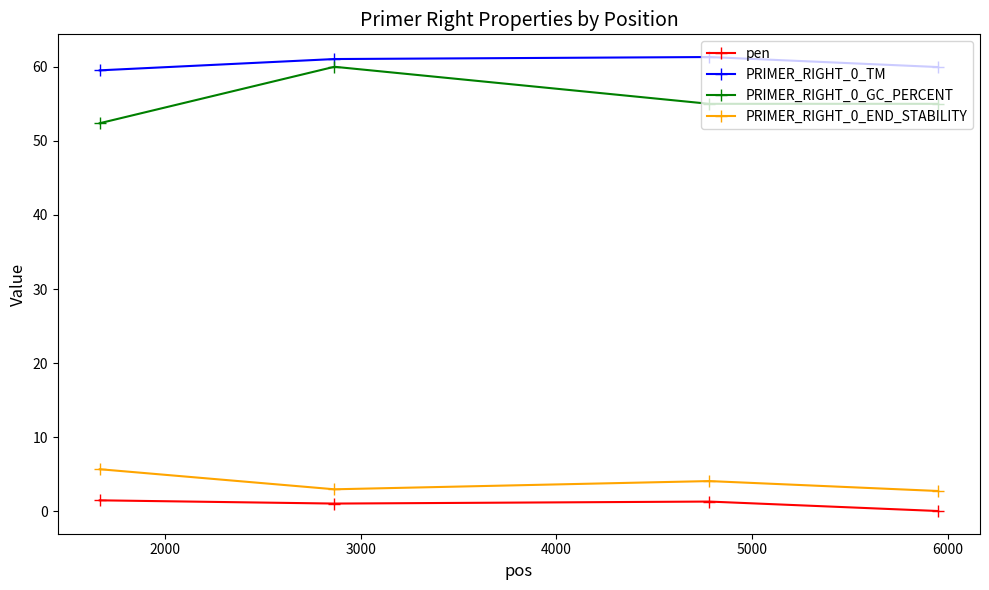

What is the greatest value displayed?

61.3